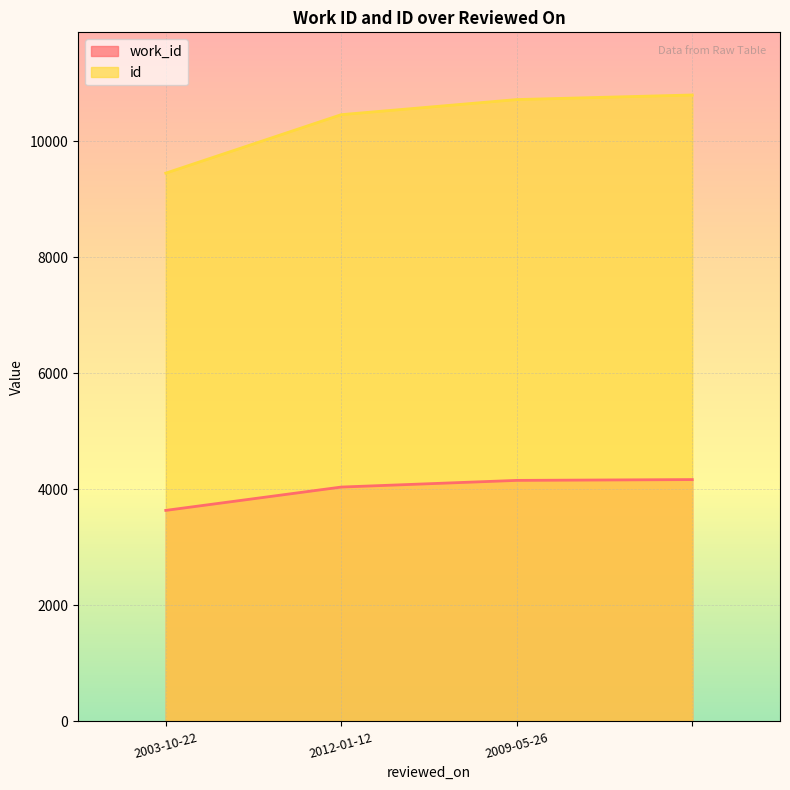

What is the highest value of the work_id series?

4167